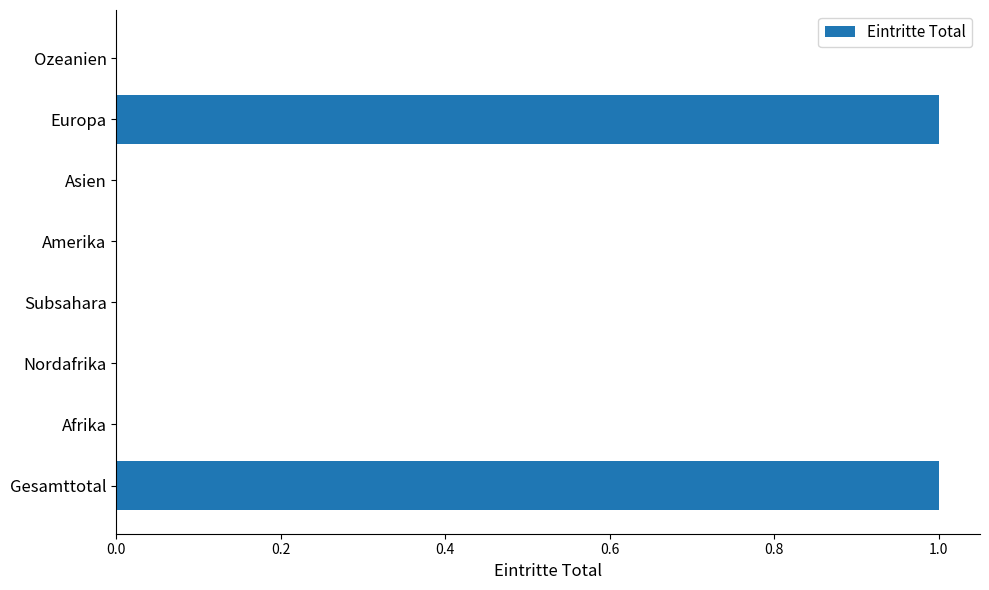

The chart shows a value of -1 at Amerika. True or false?

False